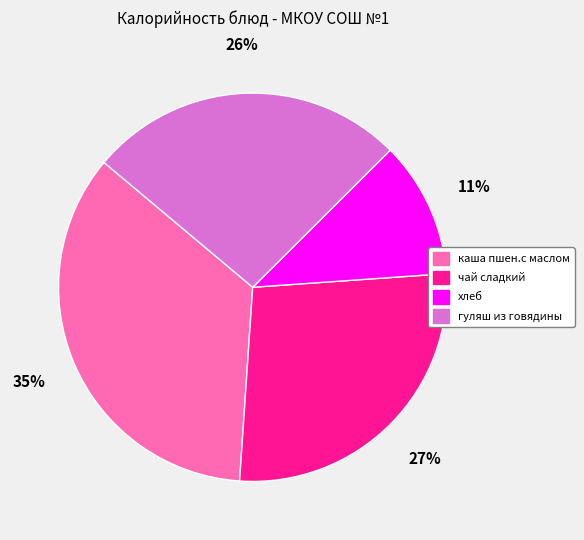

Is the sum of каша пшен.с маслом and чай сладкий greater than half?

Yes